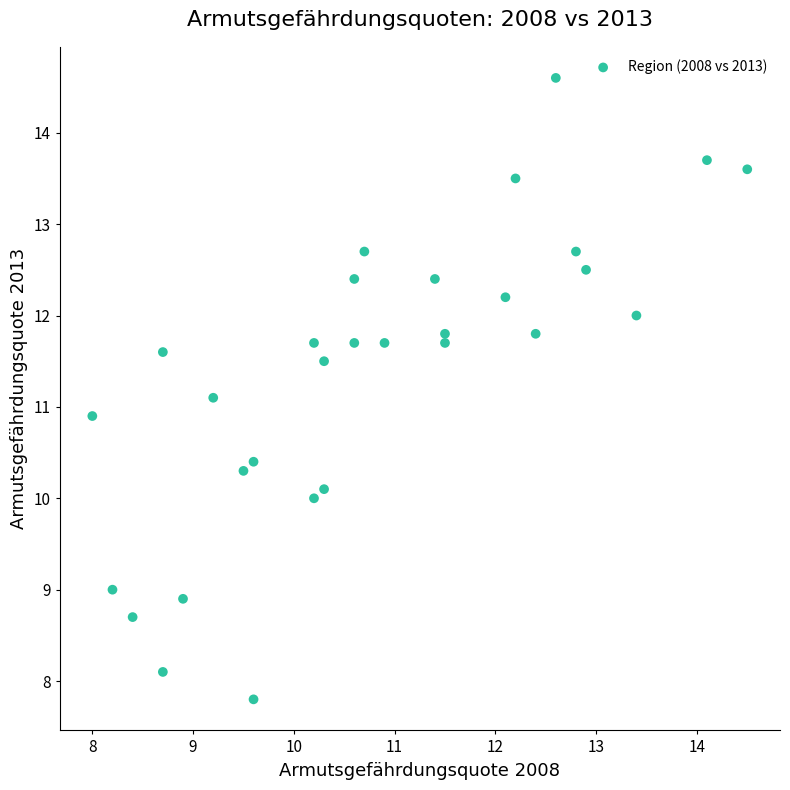

What is the range of X values (max minus min)?

6.5